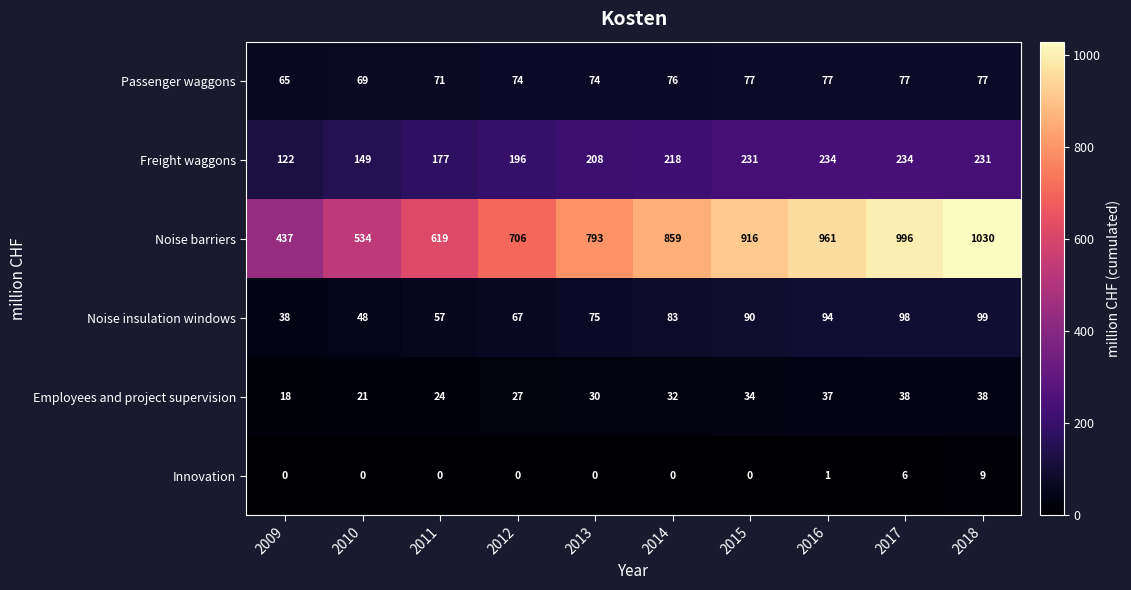

What is the approximate value of Employees and project supervision at 2015, to the nearest 10?

30